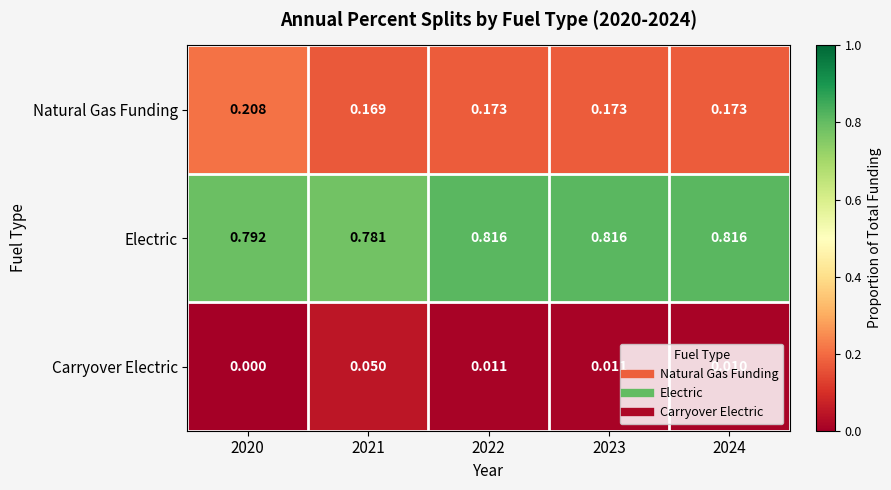

Which series has the widest spread of values?

Carryover Electric